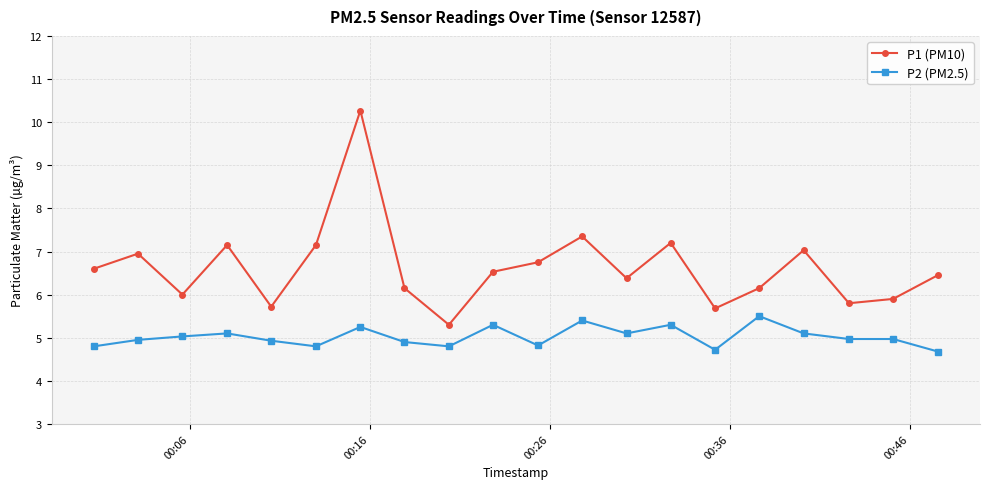

Which series has the widest spread of values?

P1 (PM10)